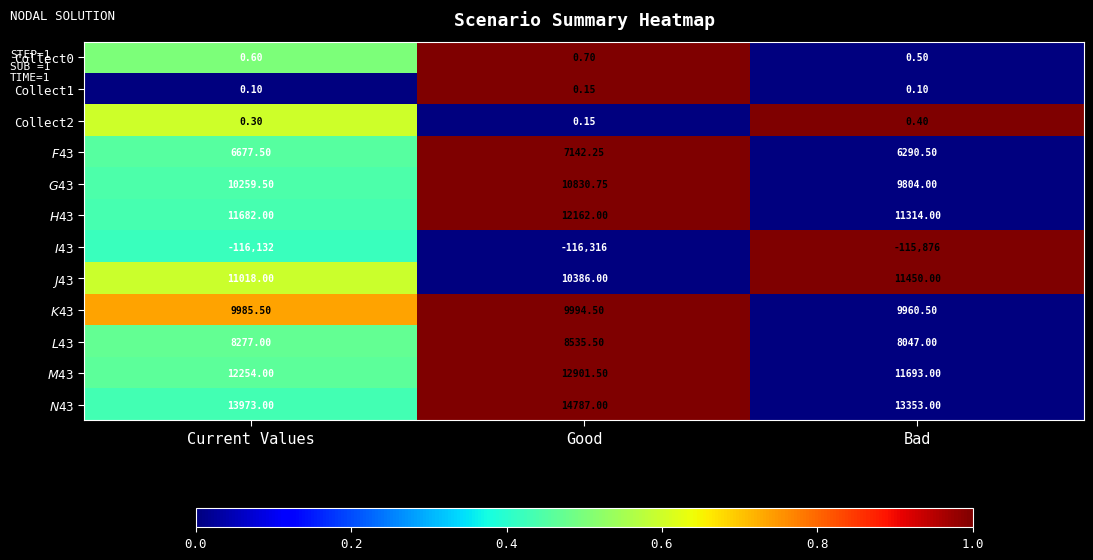

Where is Collect0 nearest to the value 0?

Bad